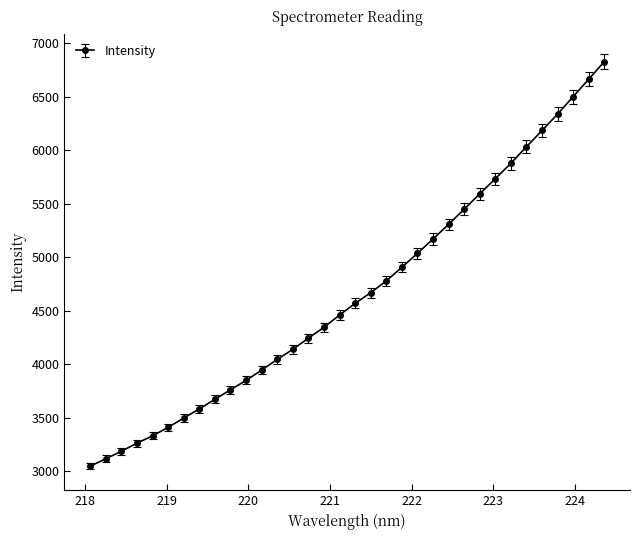

What is the maximum value shown in the chart?

6830.0